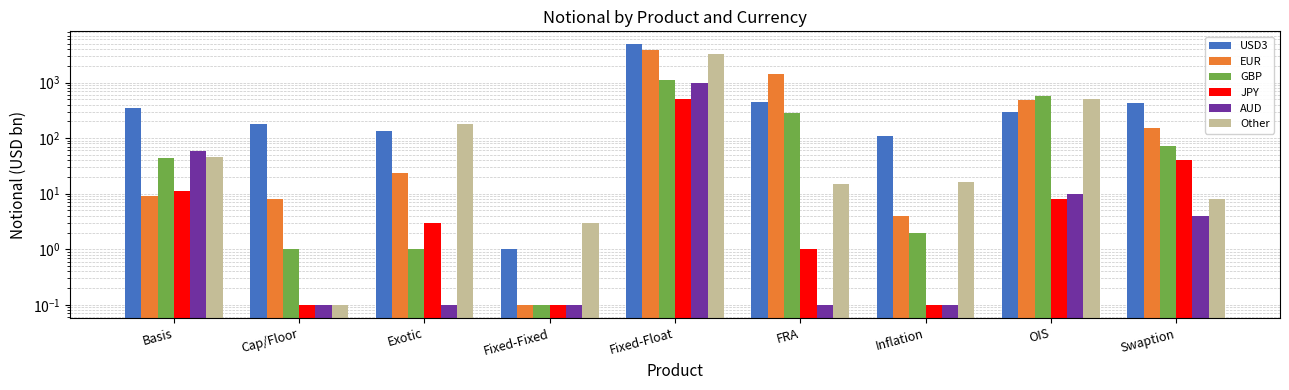

What is the maximum value shown in the chart?

4864.0